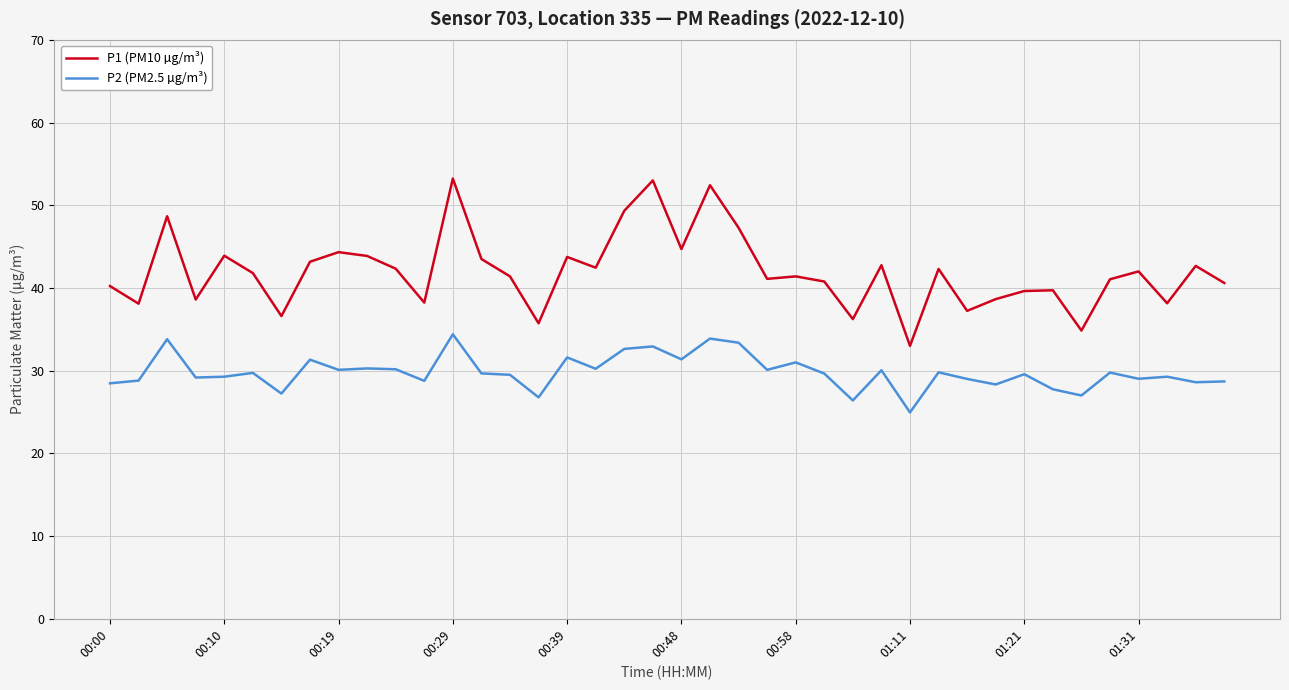

True or false: P2 (PM2.5 µg/m³) and P1 (PM10 µg/m³) cross at least once.

False